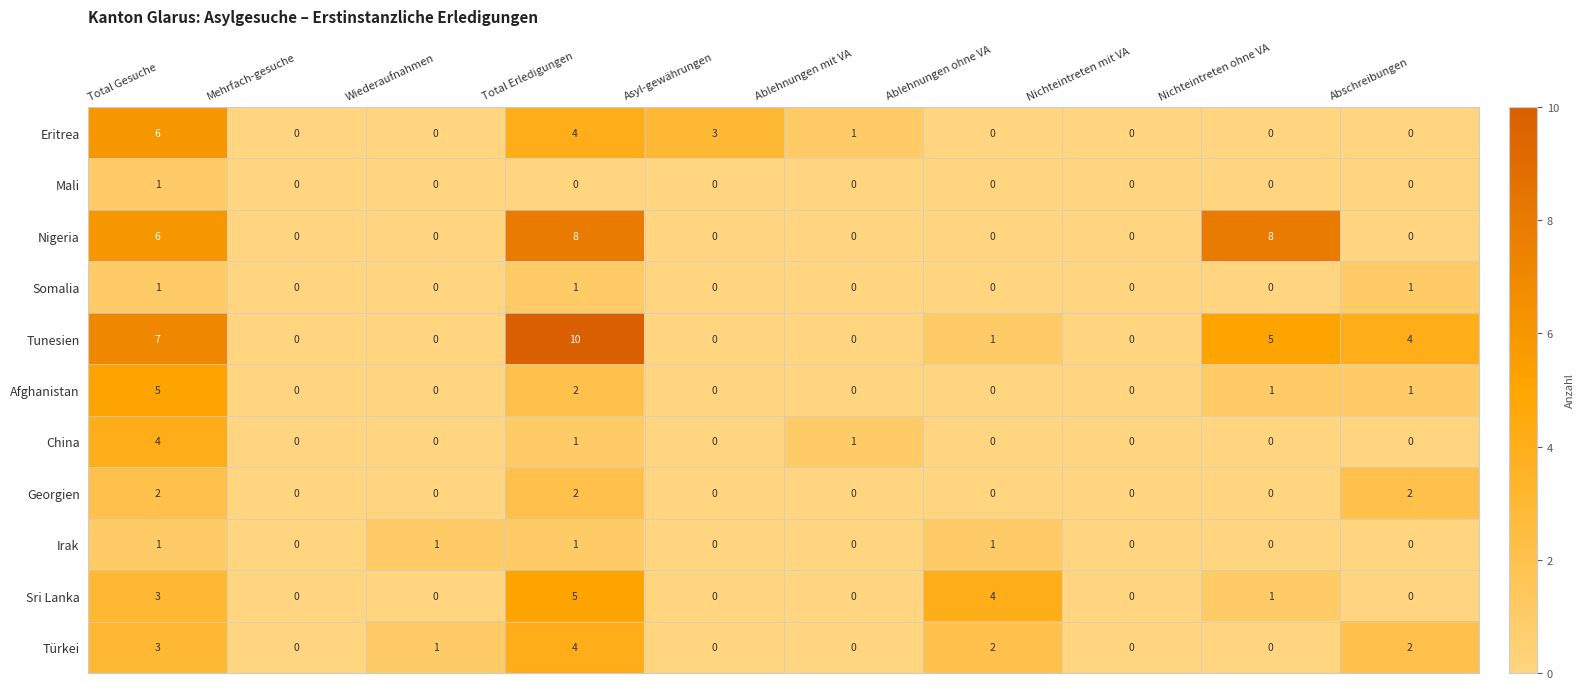

Between Ablehnungen ohne VA and Nichteintreten mit VA, which series saw the biggest shift?

Sri Lanka